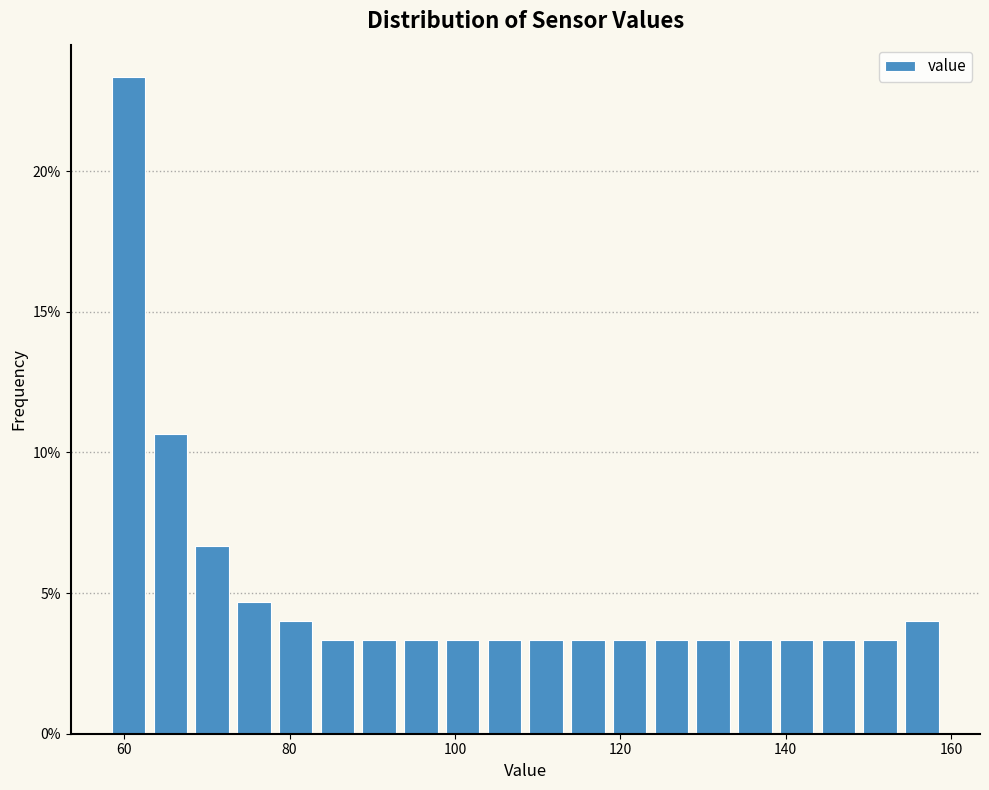

Around what value on the x-axis is the tallest bar? Give the approximate position of its centre, as read against the axis.

60